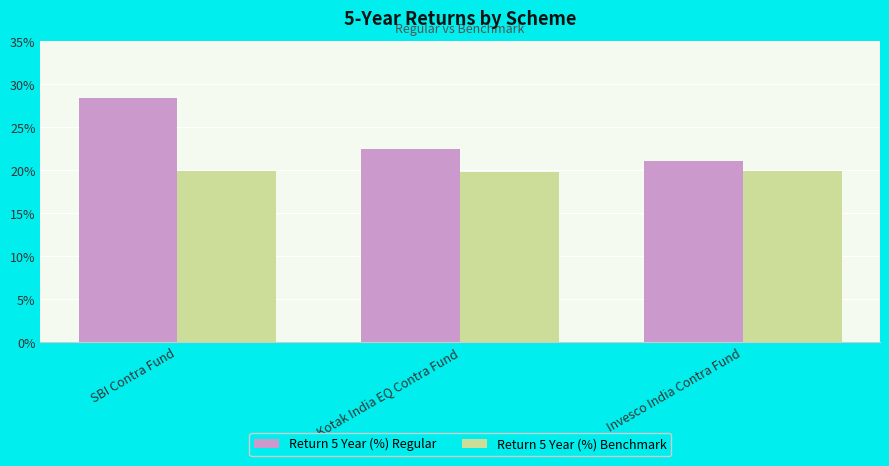

Count the number of data series in this chart.

2